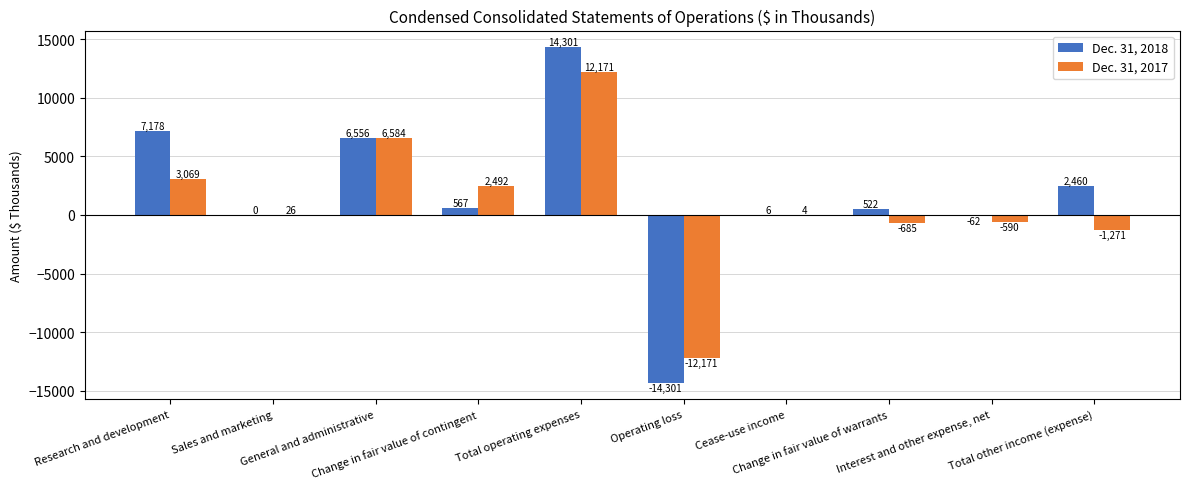

Reading left to right, extract all data points from this chart.

Dec. 31, 2018: 7178	0	6556	567	14301	-14301	6	522	-62	2460
Dec. 31, 2017: 3069	26	6584	2492	12171	-12171	4	-685	-590	-1271